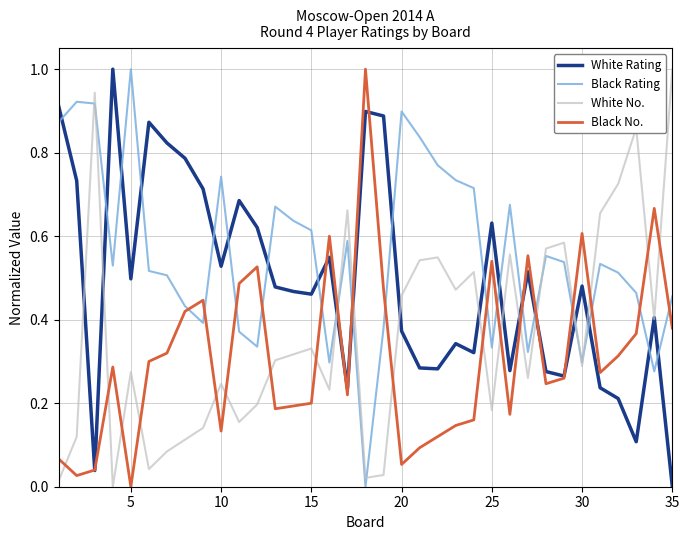

List the series in order of their overall mean, lowest first.

Black No., White No., White Rating, Black Rating